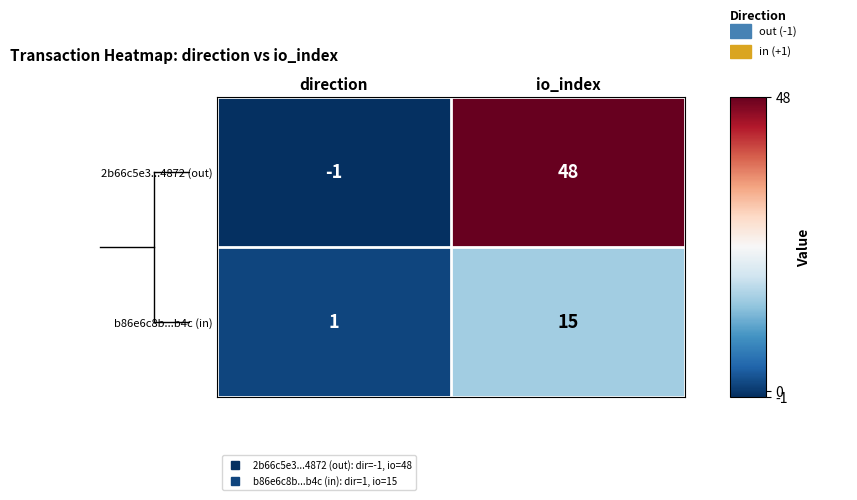

Which category has the lowest value across all series?

direction